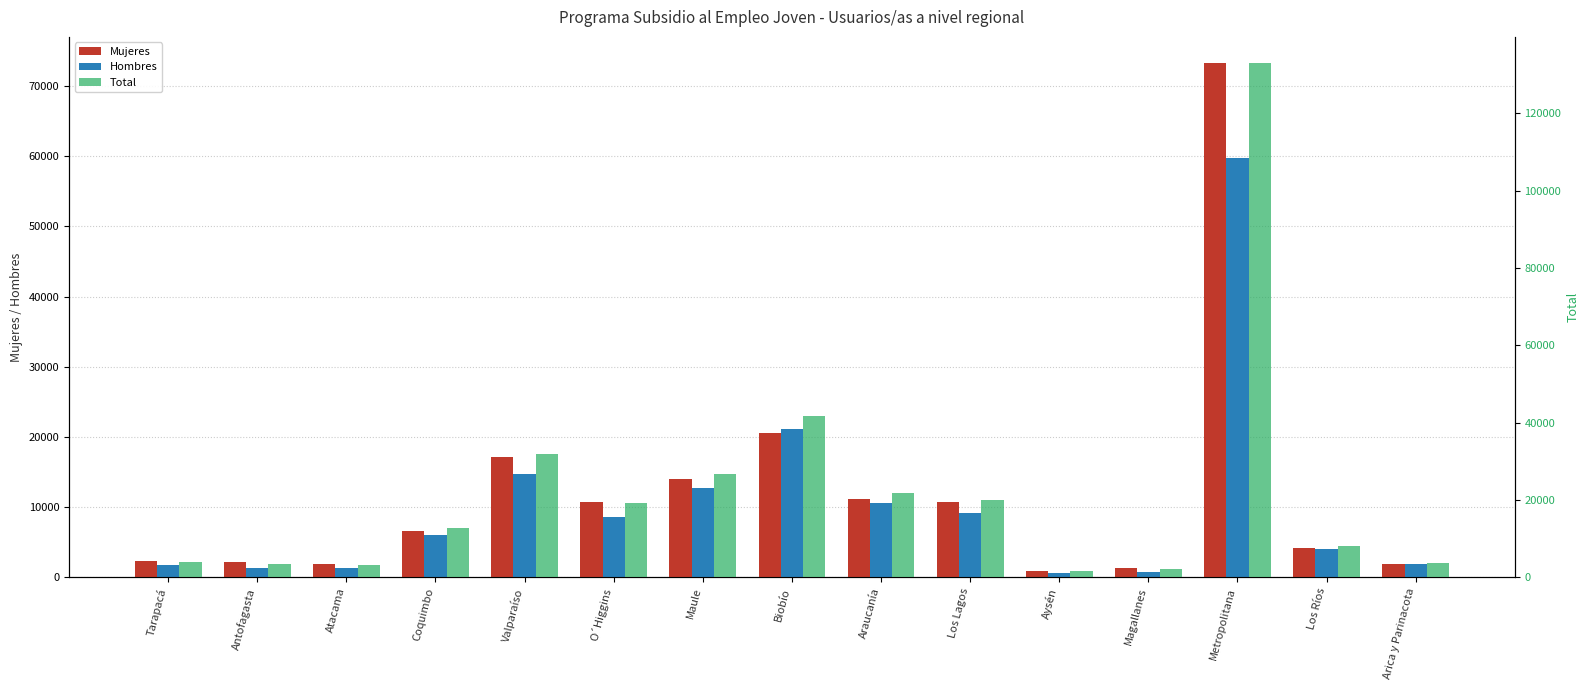

What is the difference between the maximum and second lowest values in the Mujeres series?

71940